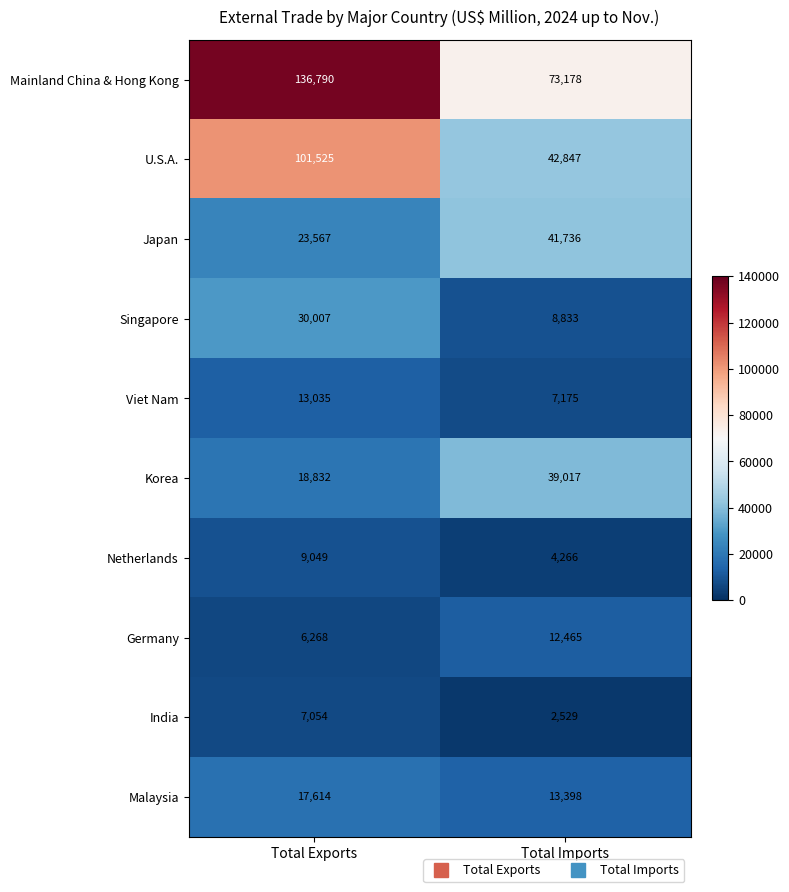

Where is Korea nearest to the value 28924?

Total Exports